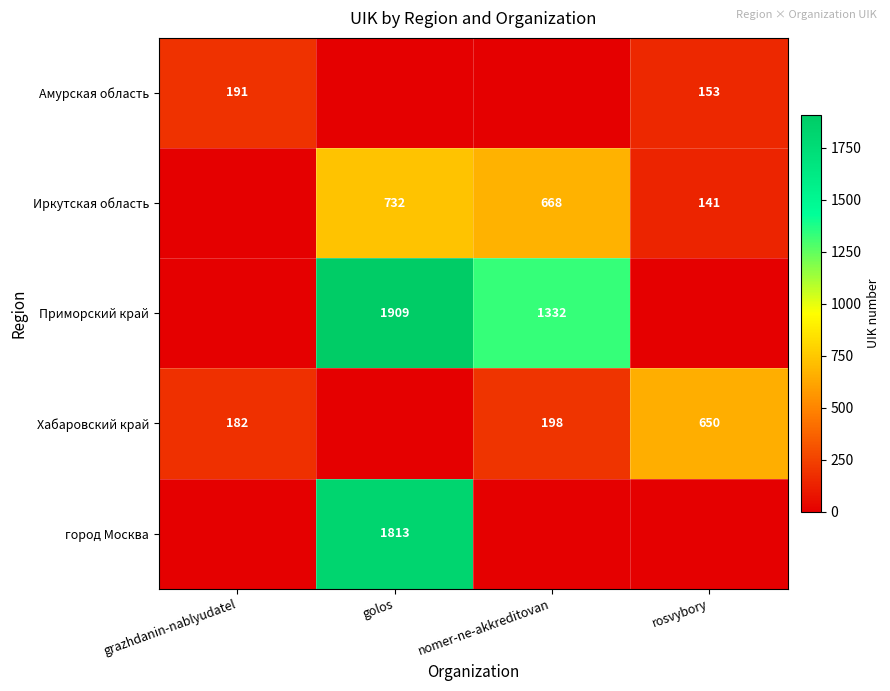

The Приморский край series shows 1332 at nomer-ne-akkreditovan. True or false?

True